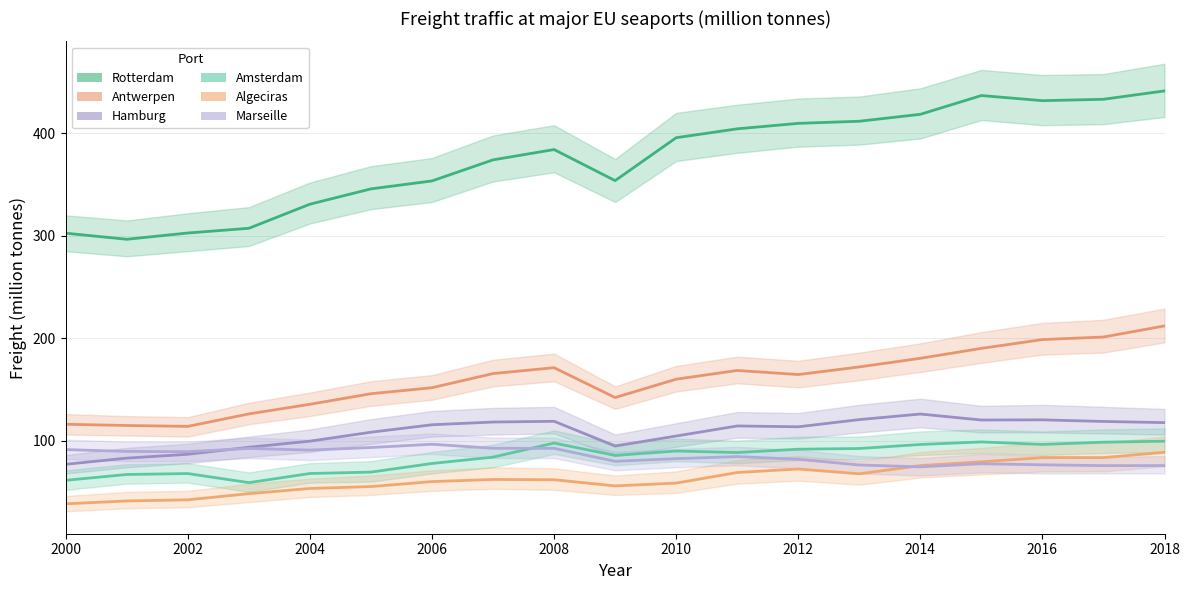

At which category is the sum across all series the highest?

2018